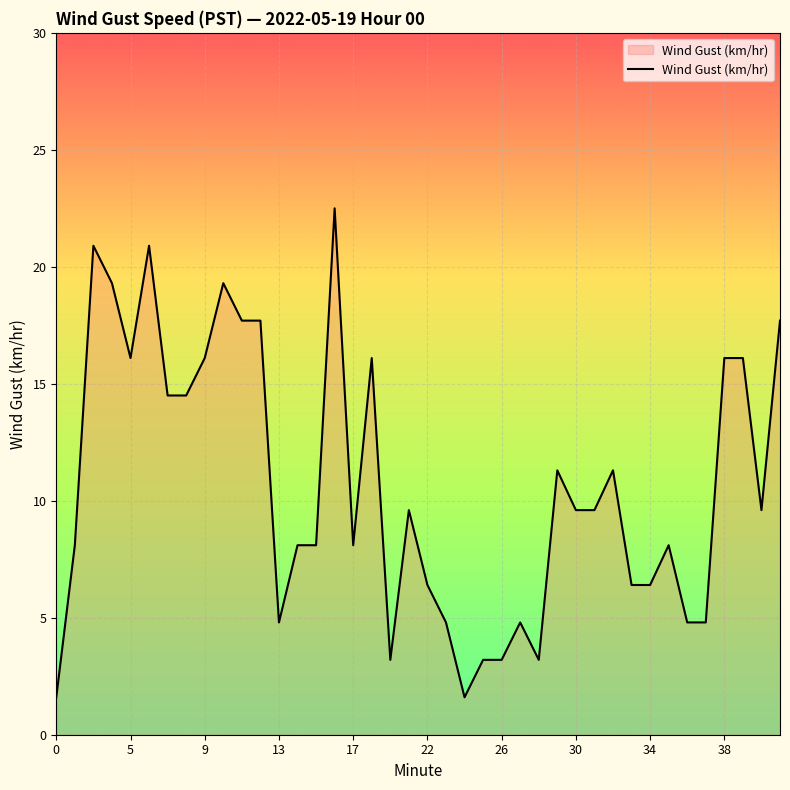

What is the greatest value displayed?

22.5